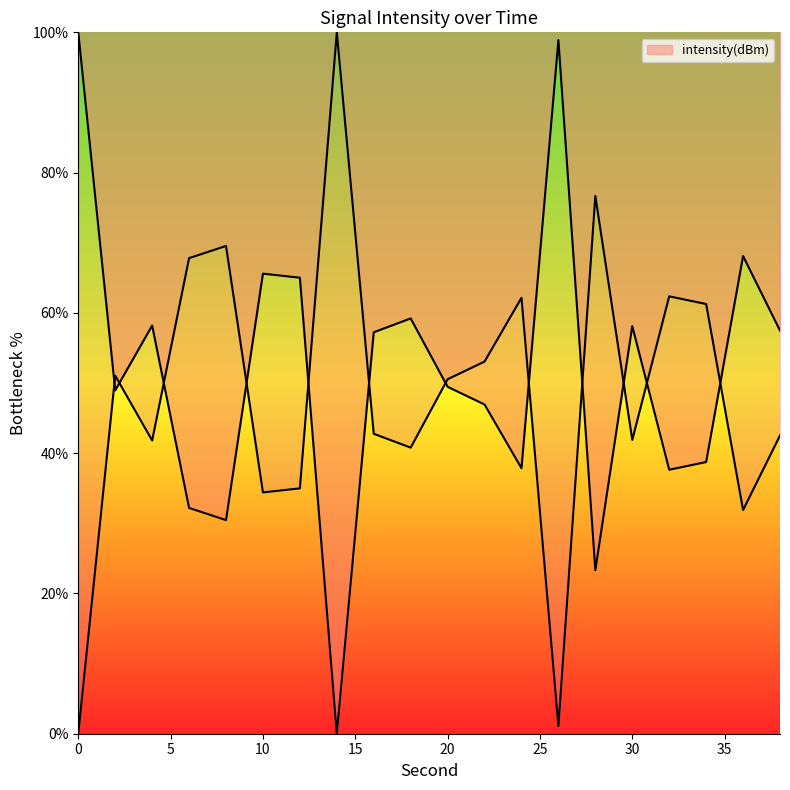

Reading left to right, list all the values displayed in this chart.

100.0	49.0	58.2	32.2	30.5	65.6	65.0	0.0	57.2	59.2	49.5	46.9	37.9	98.9	23.3	58.1	37.6	38.7	68.1	57.5